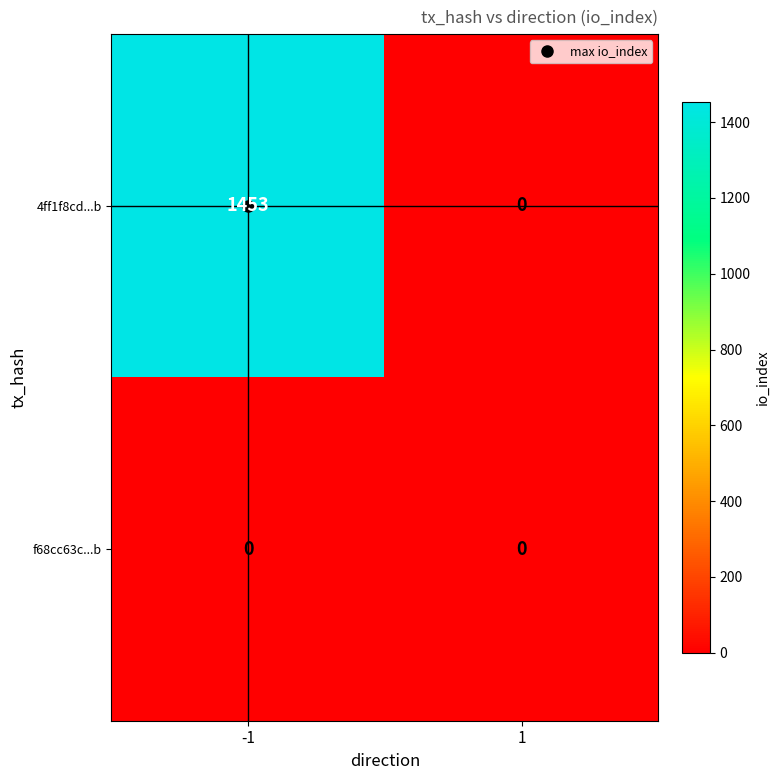

How many series are shown in this chart?

2